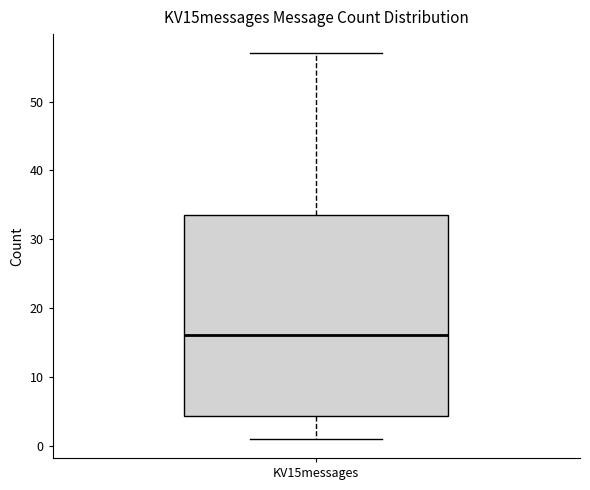

Transcribe this box plot: give where the median line is, the range the box spans, and where the two whiskers end, as read against the y-axis. The values are not printed on the chart, so give them approximately, as read against the axis.

median 16, box 4 to 34, whiskers 1 to 57